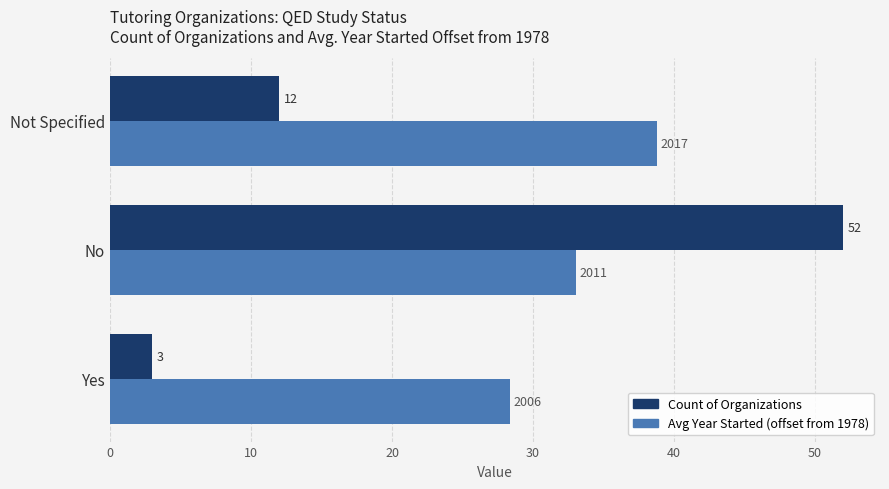

How many series are shown in this chart?

2